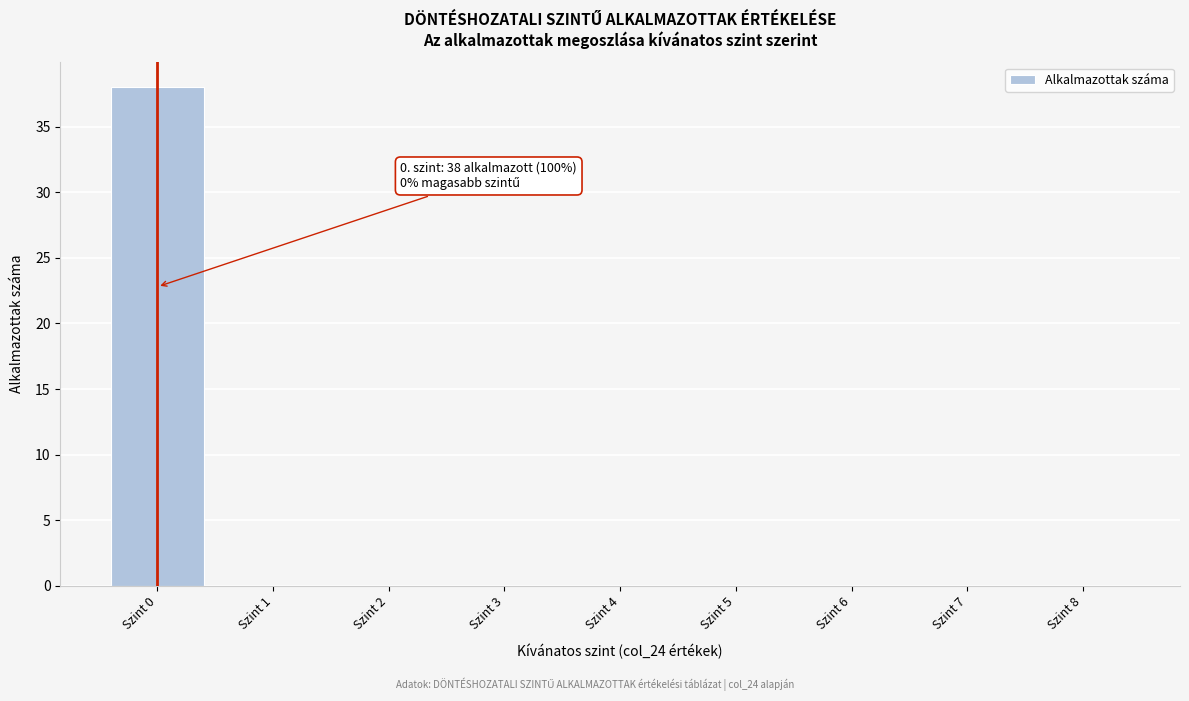

Reading left to right, transcribe all the data shown in this chart.

Szint 0=38	Szint 1=0	Szint 2=0	Szint 3=0	Szint 4=0	Szint 5=0	Szint 6=0	Szint 7=0	Szint 8=0